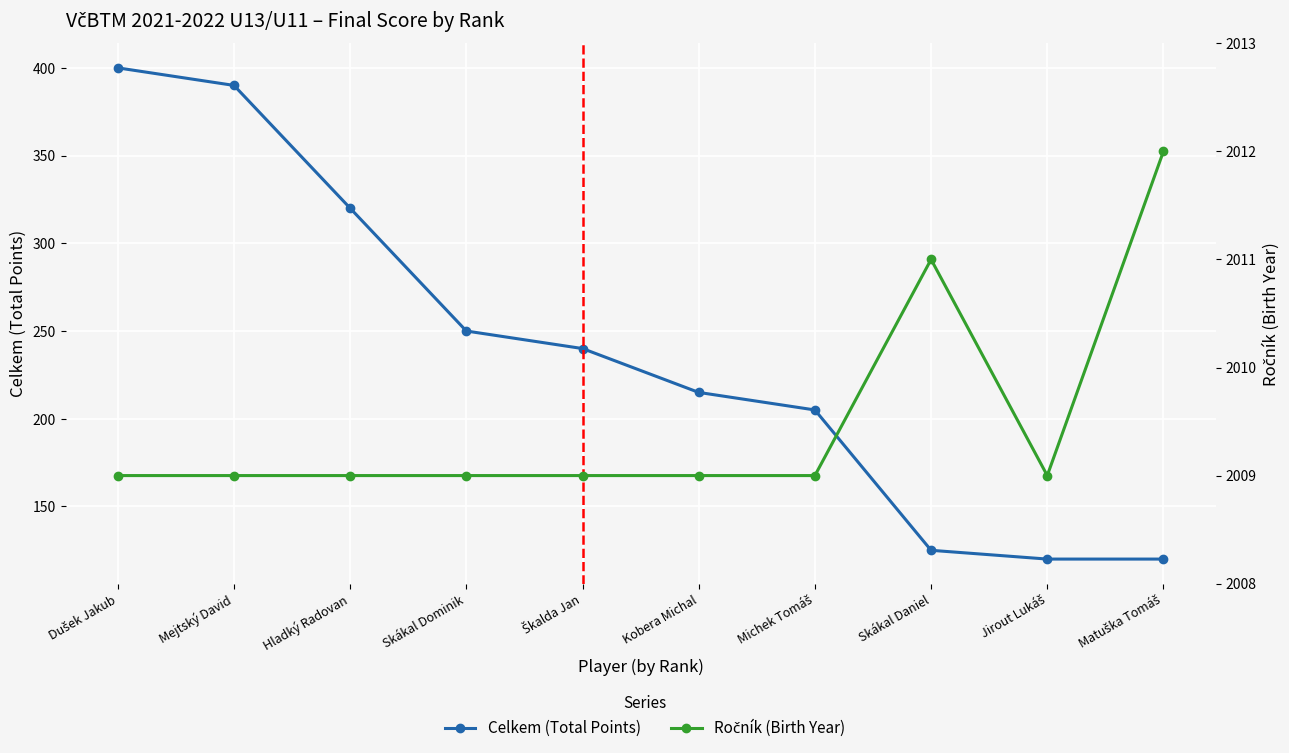

At which category is the sum across all series the highest?

Dušek Jakub